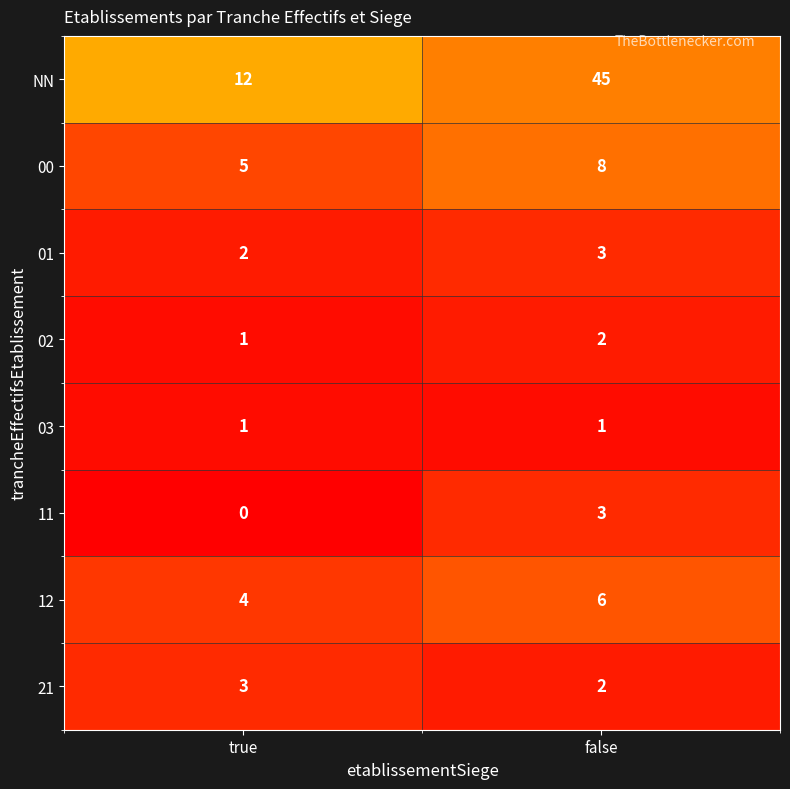

At which label is 12 closest to 5?

true